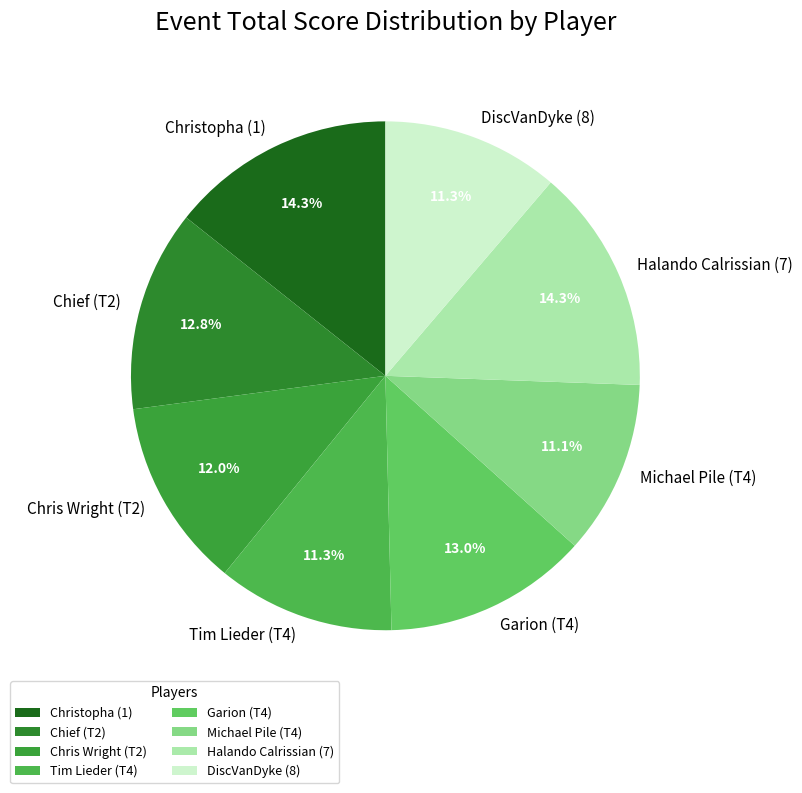

How many segments does this pie chart have?

8